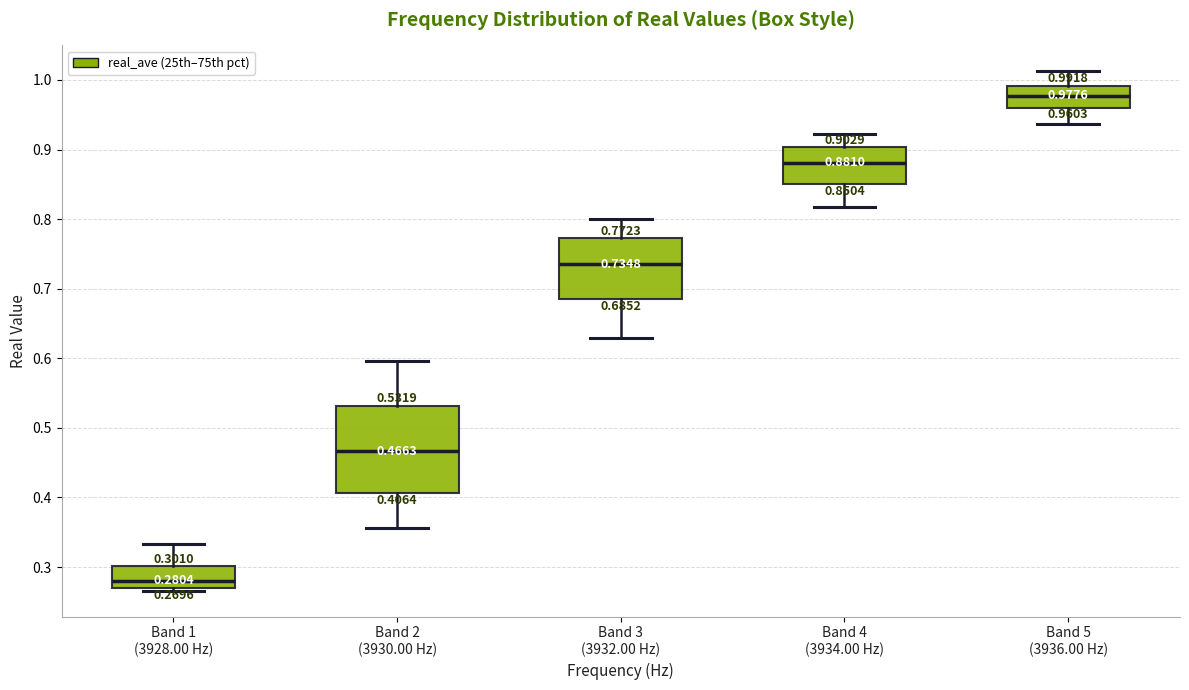

Comparing the boxes themselves (not the whiskers), which one is the tallest?

Band 2 (3930.00 Hz)